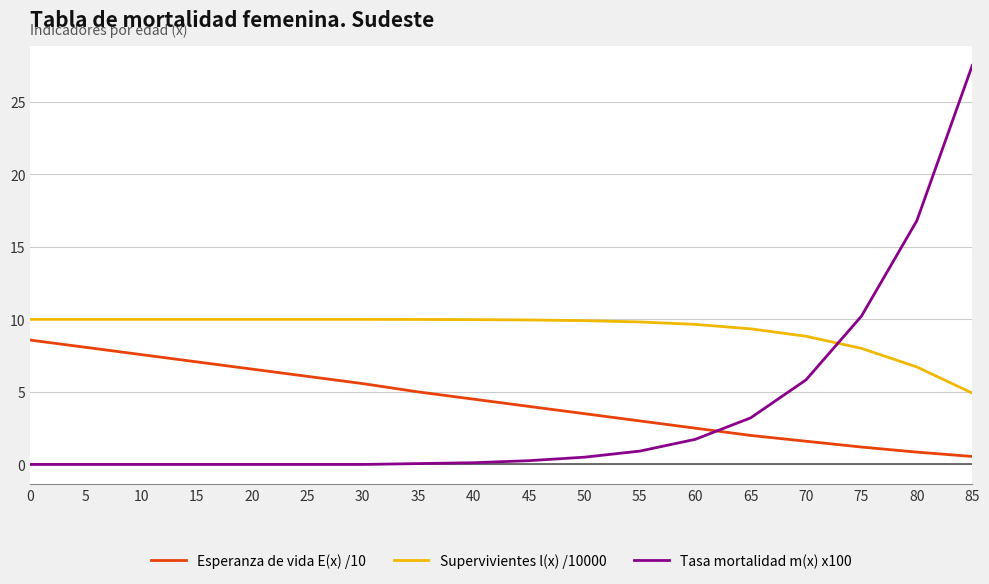

At how many categories does at least one series exceed 20?

1